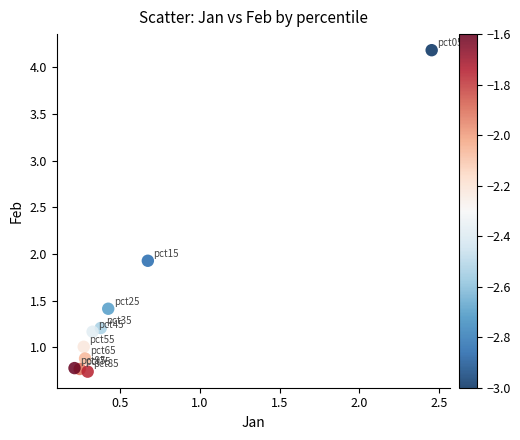

What Y value in the scatter plot is closest to 2?

1.9